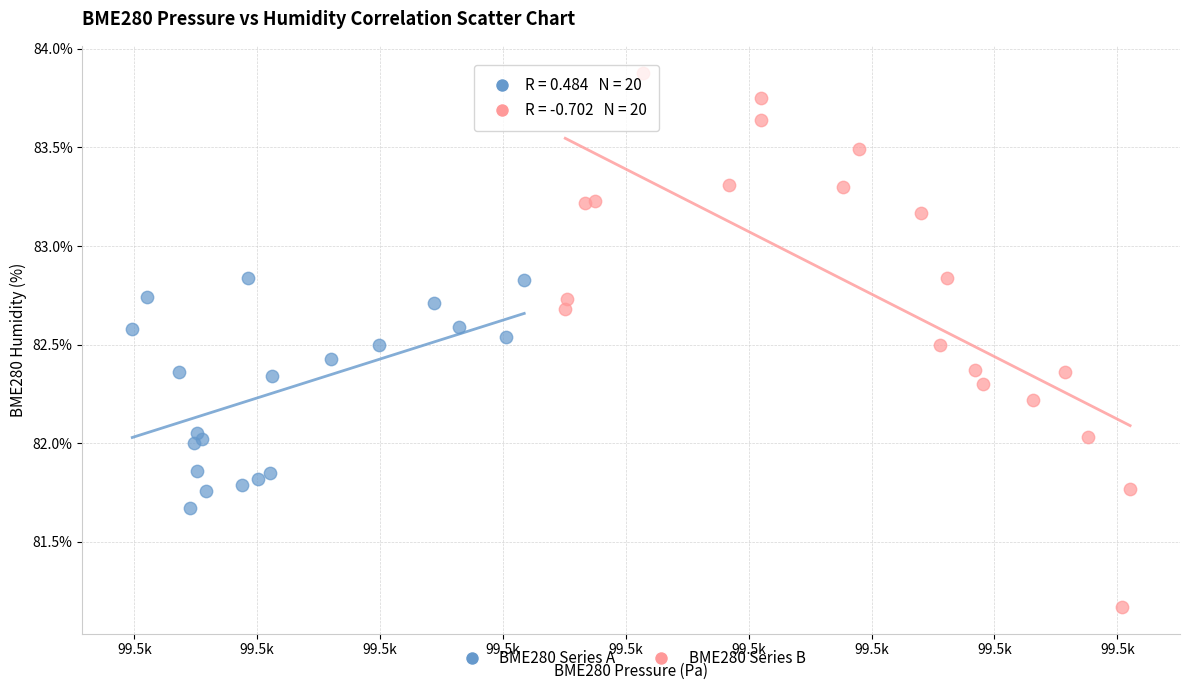

Which series contains the lowest Y value?

BME280 Series B